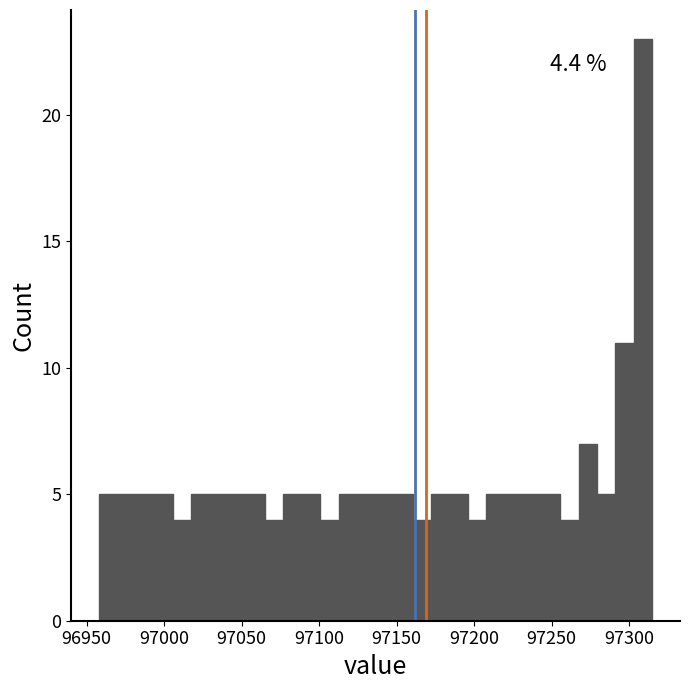

Around what value on the x-axis is the tallest bar? Give the approximate position of its centre, as read against the axis.

97310